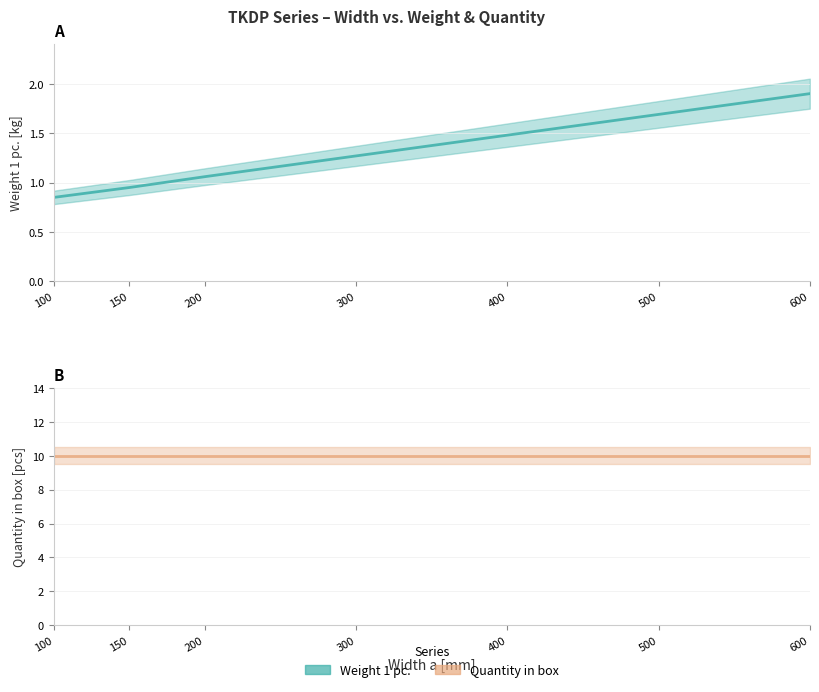

What is the change in value from 100 to 300?

+0.4